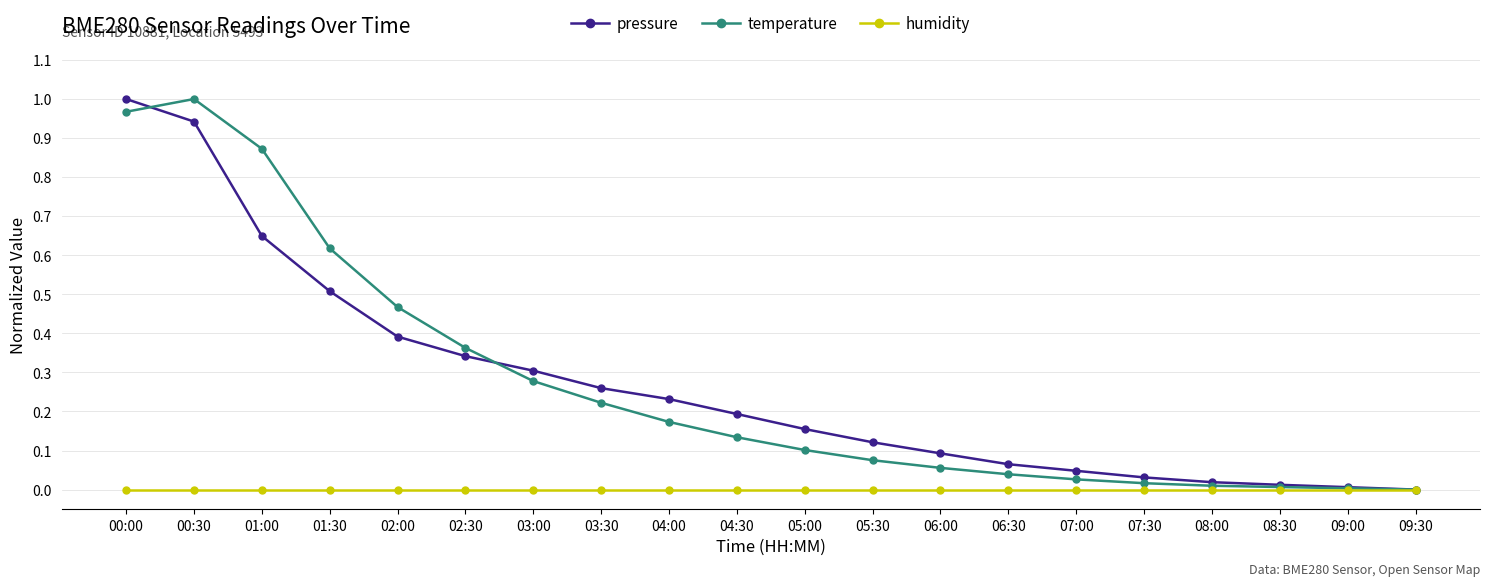

What is the label of the 13th point from the right?

03:30